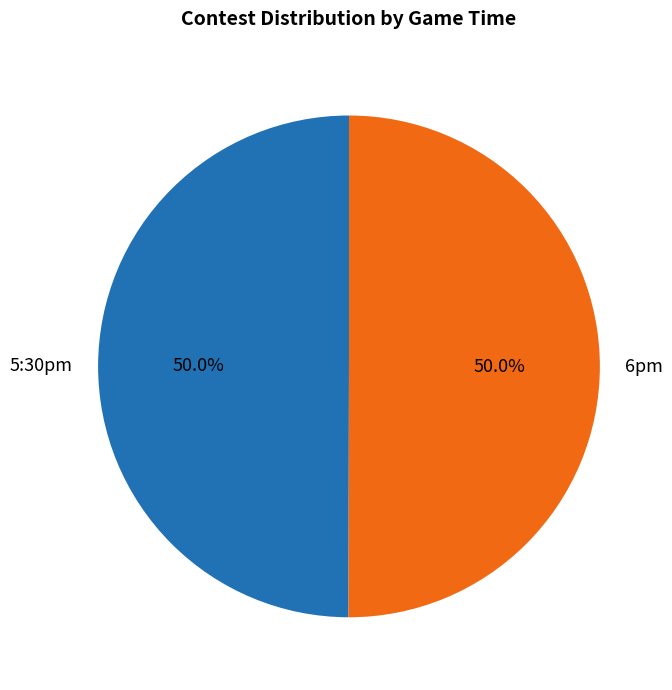

What portion of the pie excludes 5:30pm?

50.0%